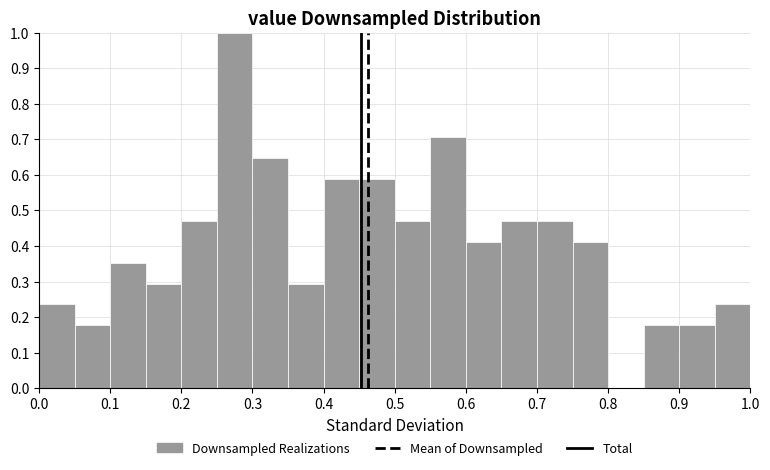

Which range on the x-axis has the tallest bar?

0.25 to 0.30